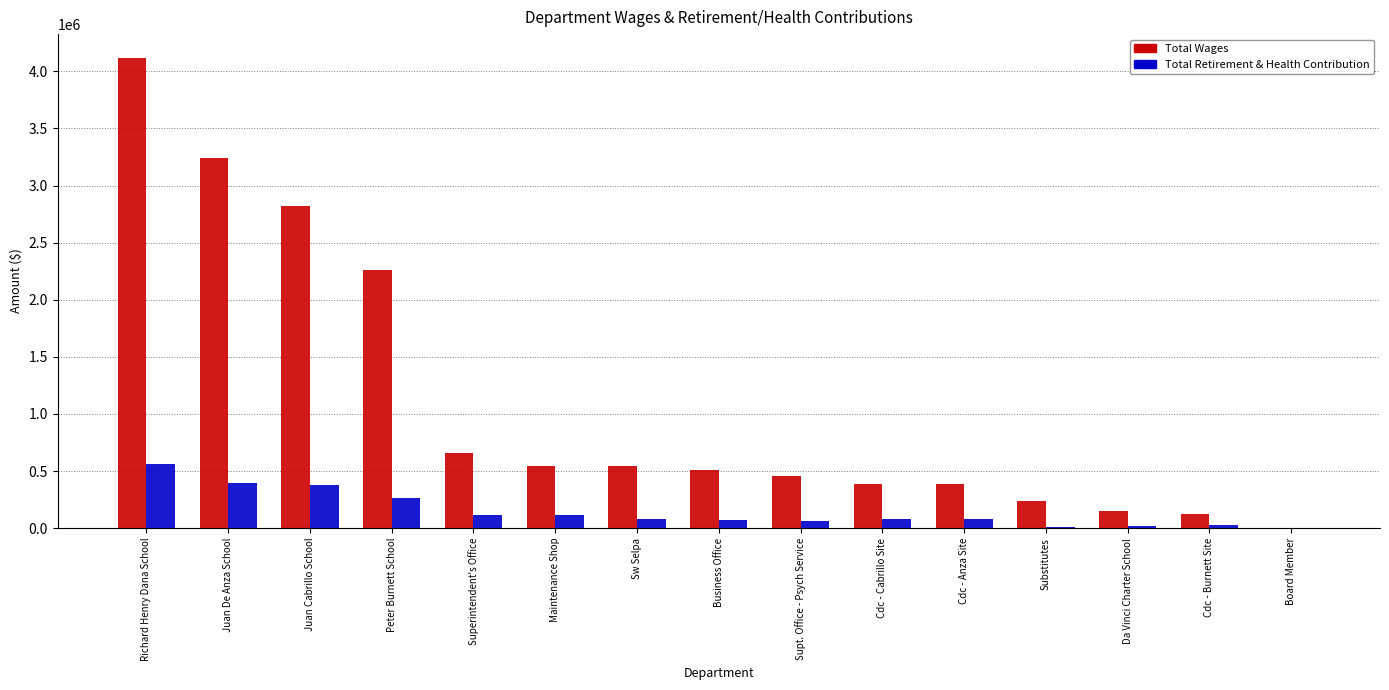

The value of Total Wages at Juan De Anza School is 4268034.8. True or false?

False